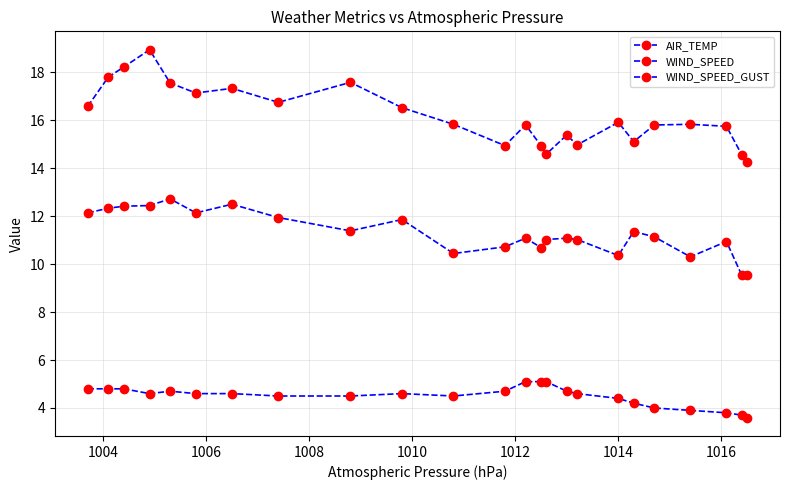

What is the difference between the maximum and minimum values in the AIR_TEMP series?

1.5